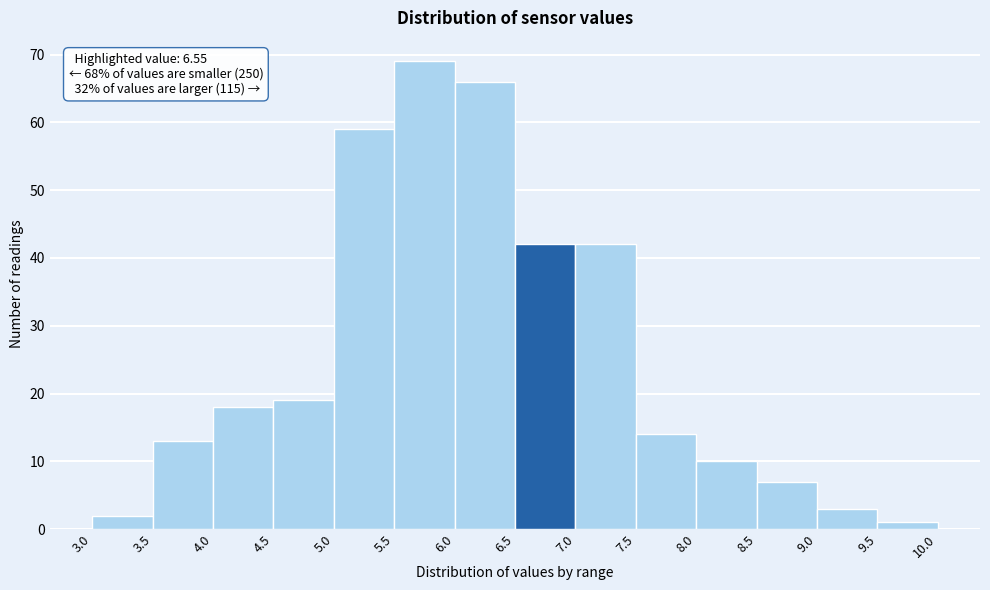

Which range on the x-axis has the tallest bar?

5.5 to 6.0